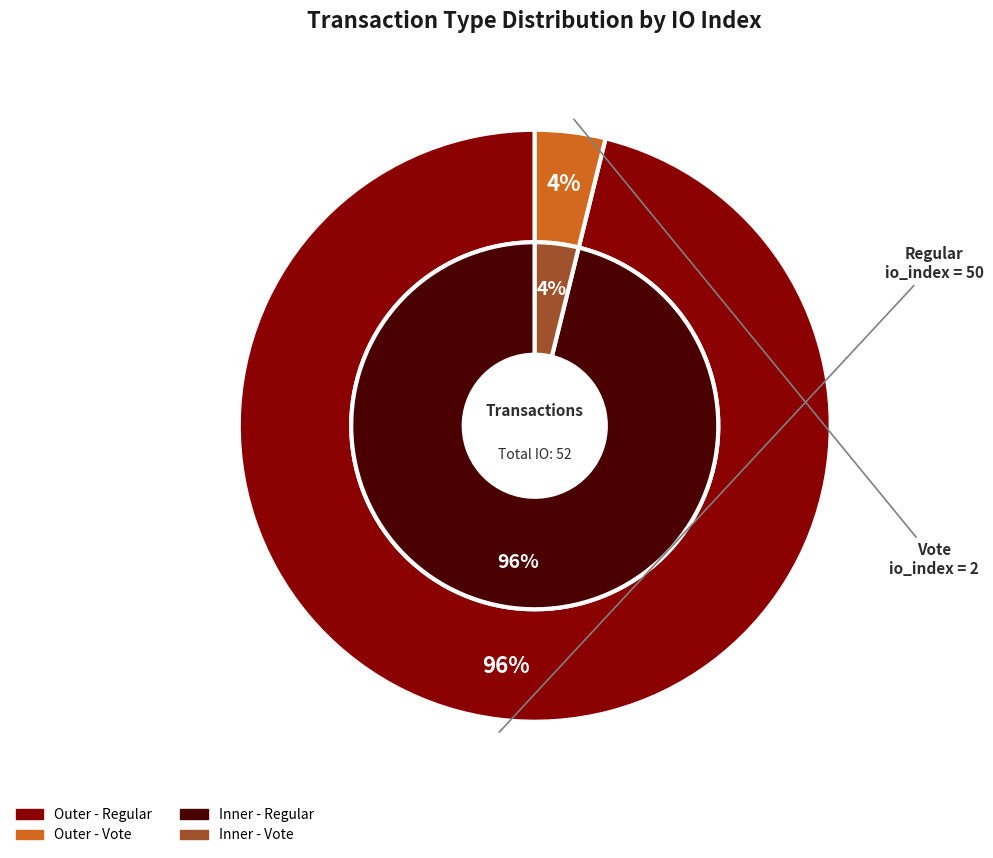

What percentage do Vote (io_index=2) and Regular (io_index=50) together represent?

100.0%